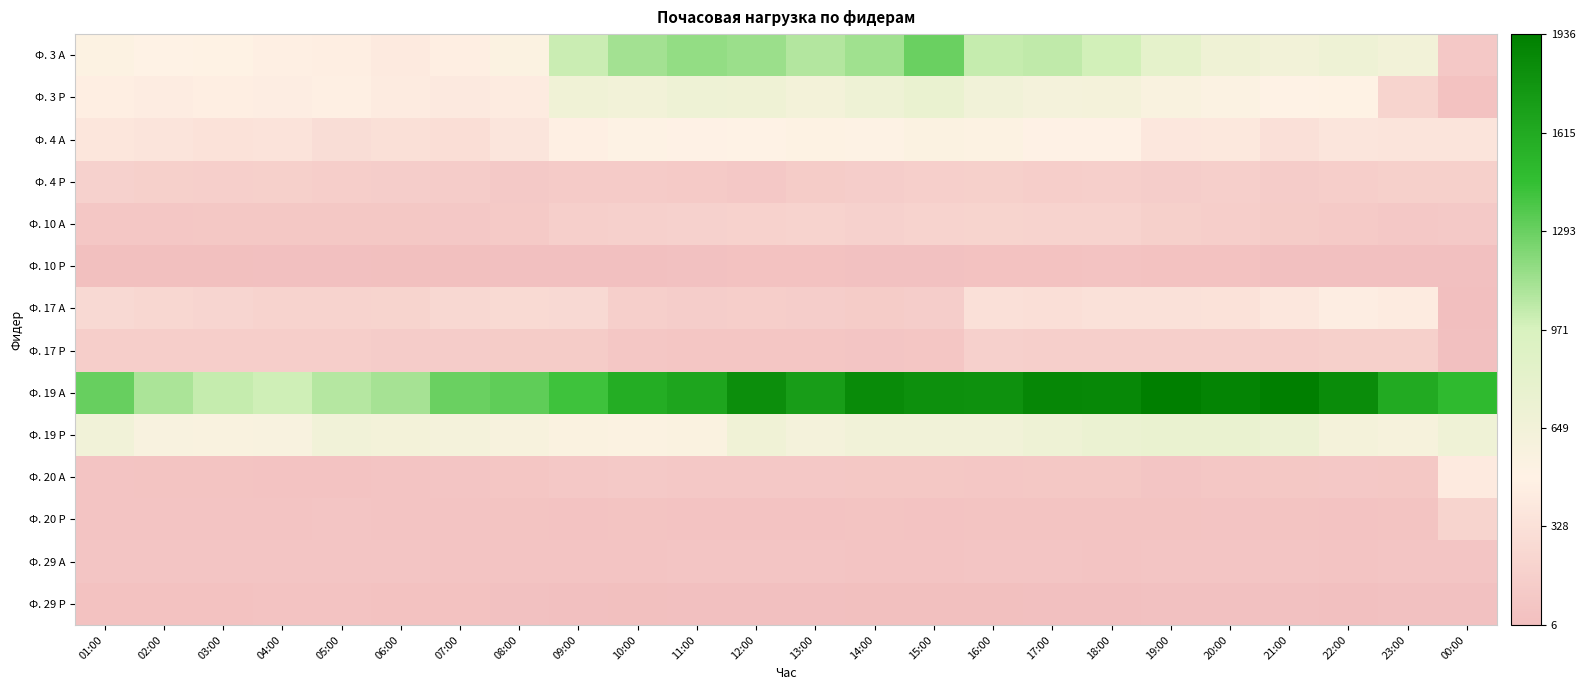

What is the minimum value shown in the chart?

5.8